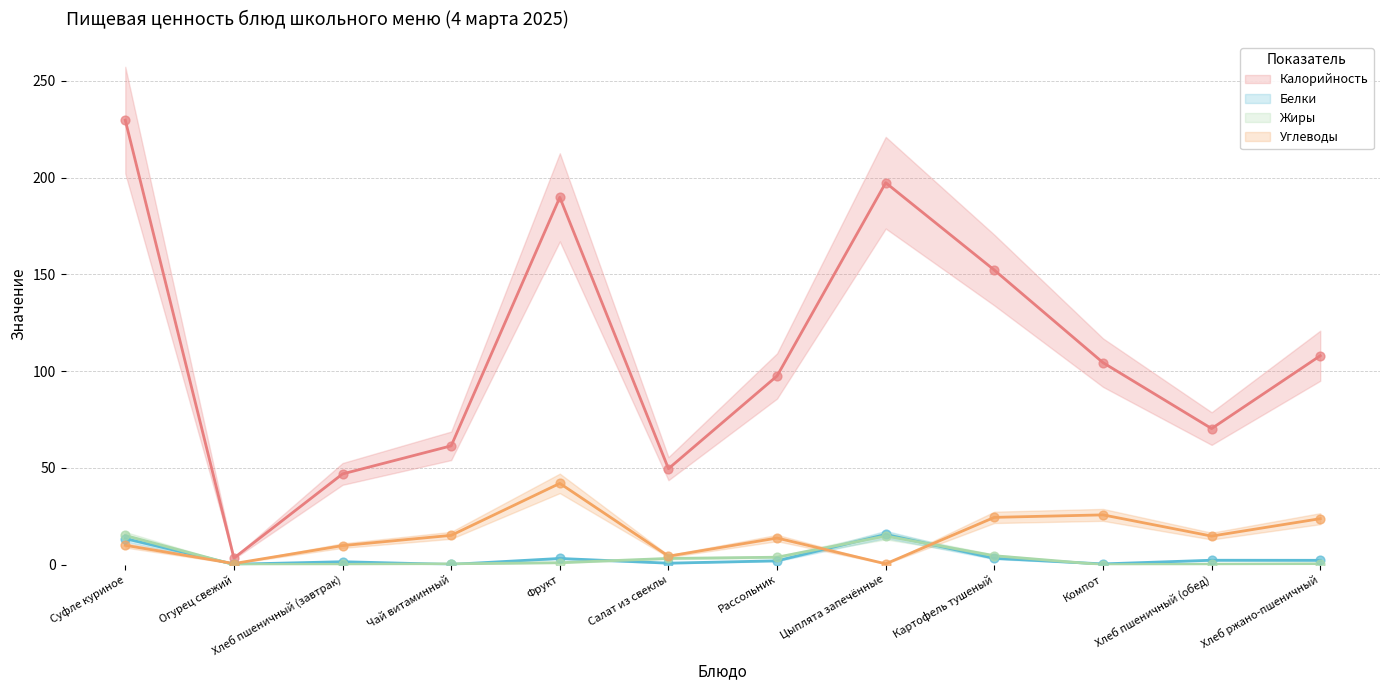

Which series has the widest spread of Y values?

Калорийность (среднее)